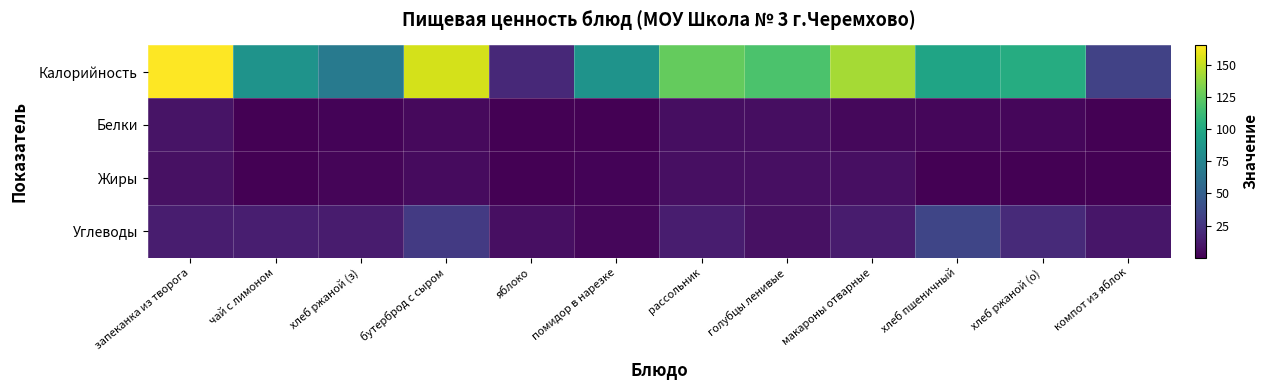

Between хлеб ржаной (о) and запеканка из творога, which is larger?

запеканка из творога